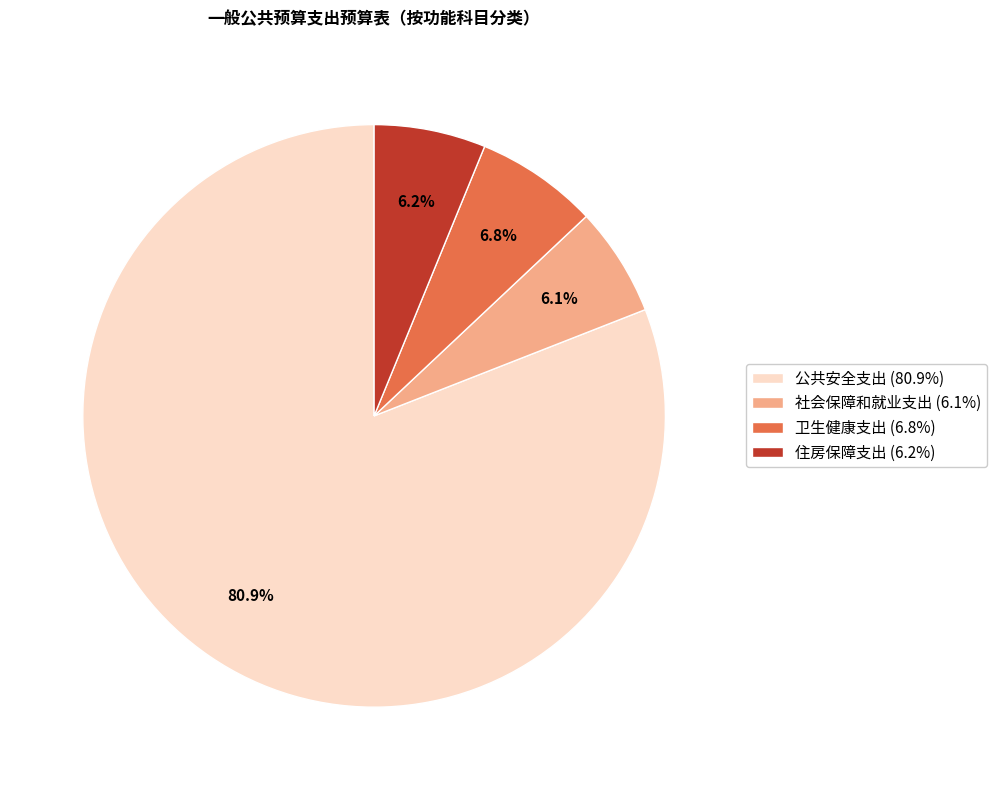

How many slices are in this pie chart?

4